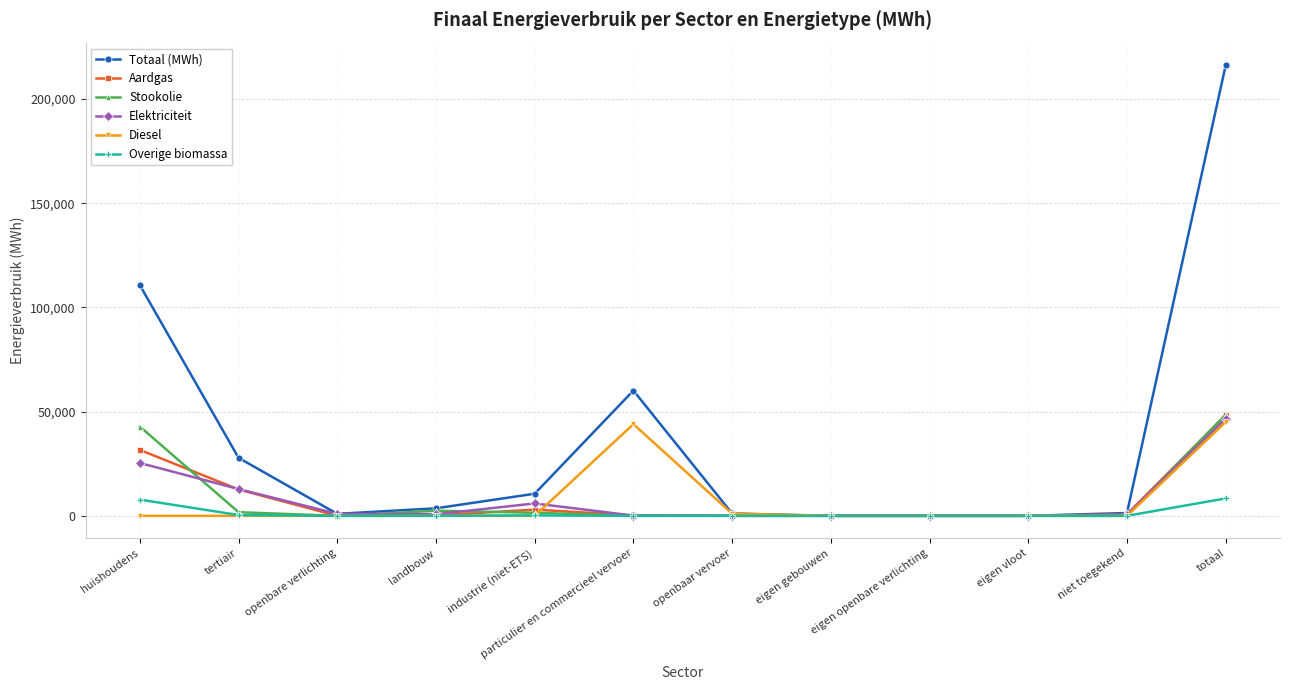

The Diesel series shows 0.0 at huishoudens. True or false?

True